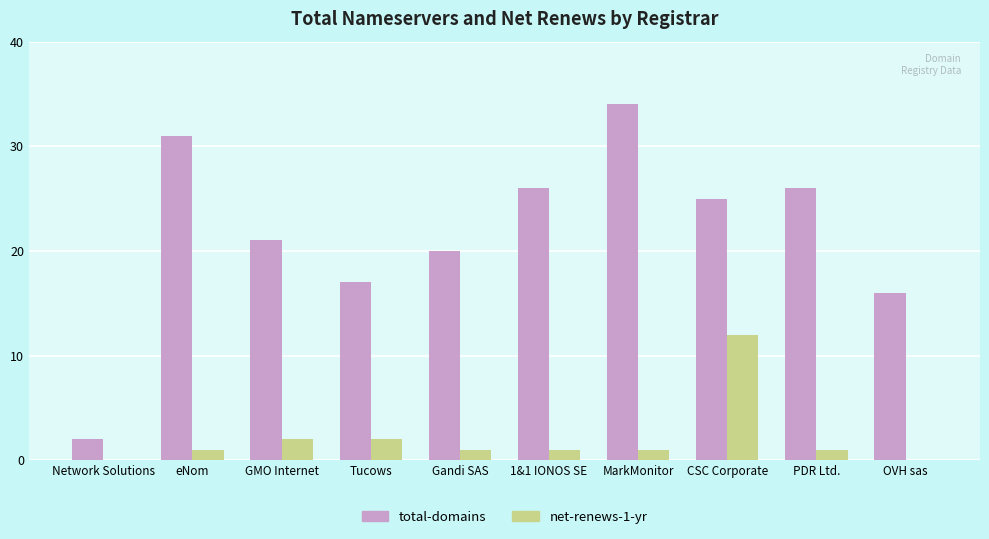

Between GMO Internet and Tucows, which series saw the biggest shift?

total-domains